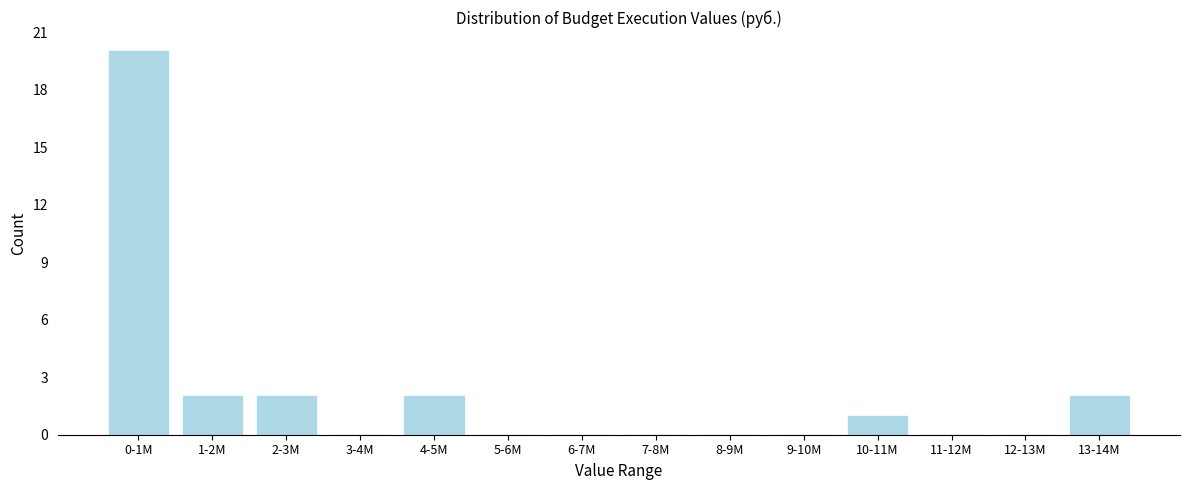

Reading right to left, extract all data points from this chart.

13-14M=2	12-13M=0	11-12M=0	10-11M=1	9-10M=0	8-9M=0	7-8M=0	6-7M=0	5-6M=0	4-5M=2	3-4M=0	2-3M=2	1-2M=2	0-1M=20